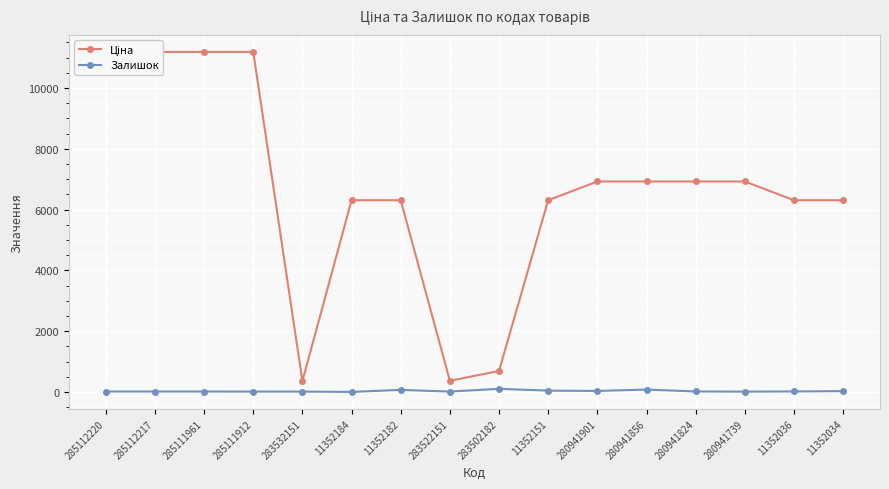

Is it true that Залишок equals 30 at 11352034?

True